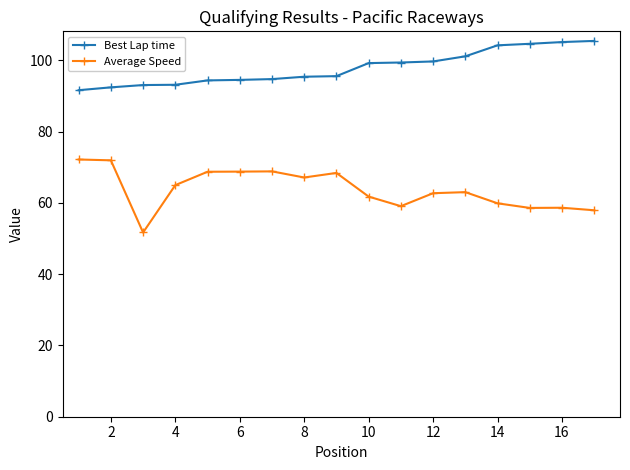

Which series has the largest total across all categories?

Best Lap time